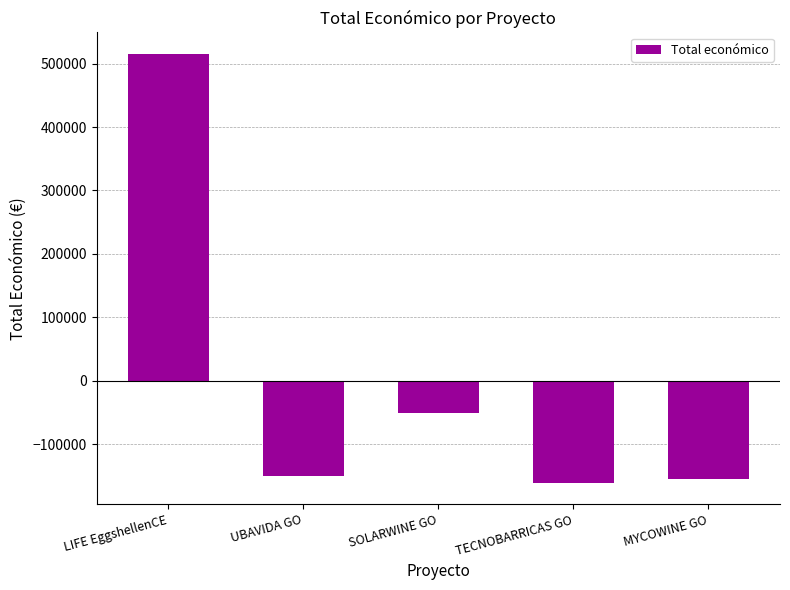

What is the minimum value shown in the chart?

-160622.5